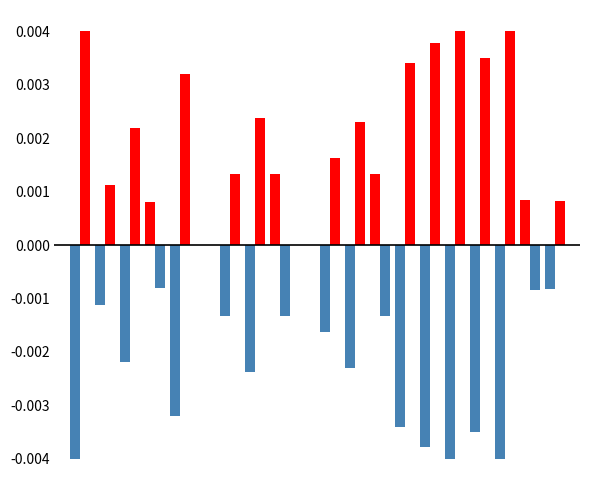

Are the bars horizontal?

No